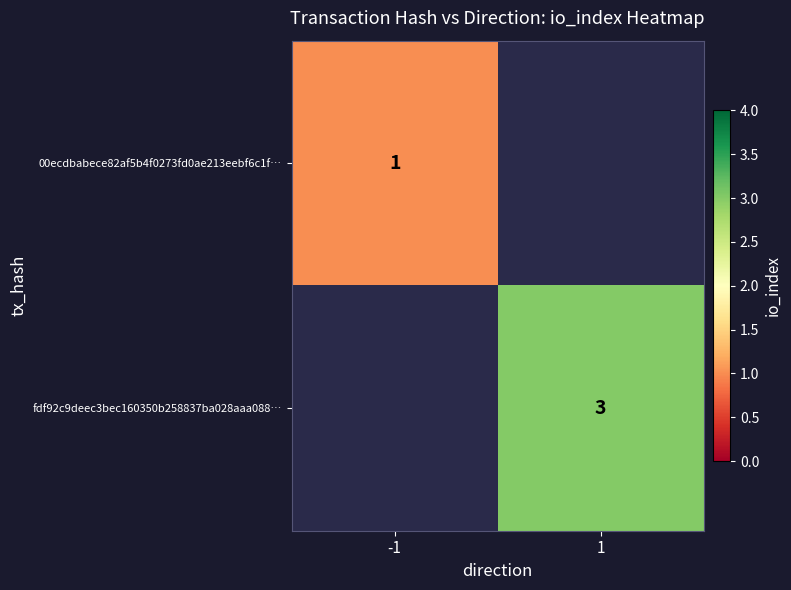

Which category has the highest value across all series?

1